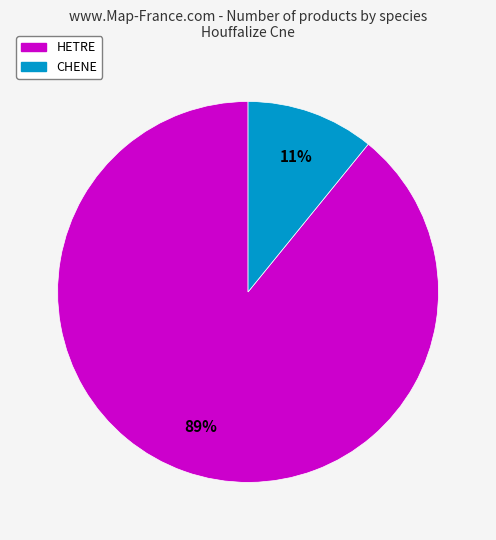

Is there any slice that represents more than half of the pie?

Yes